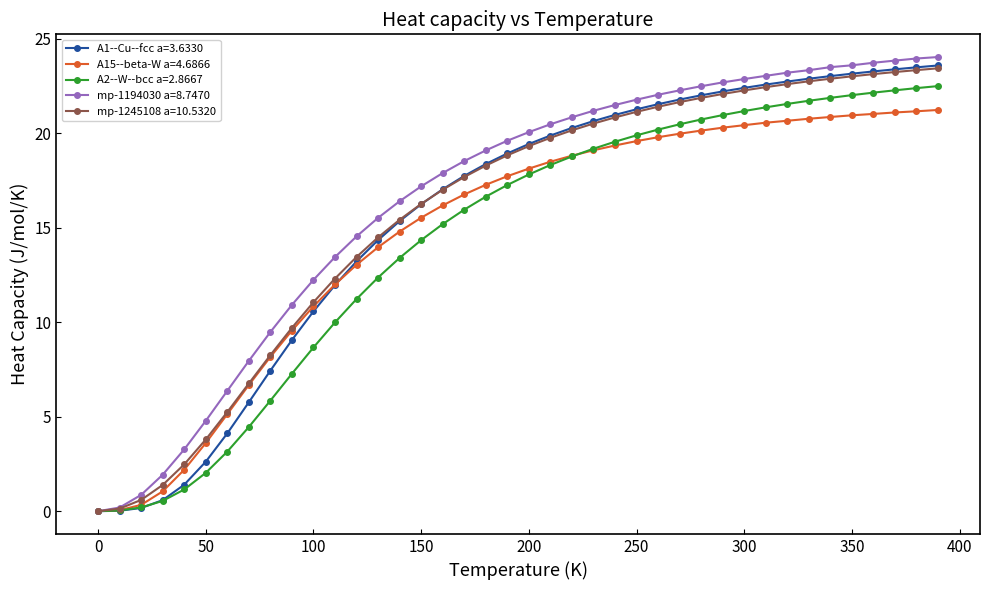

What is the value of the mp-1194030 a=8.7470 point at the 4th from the left?

1.9